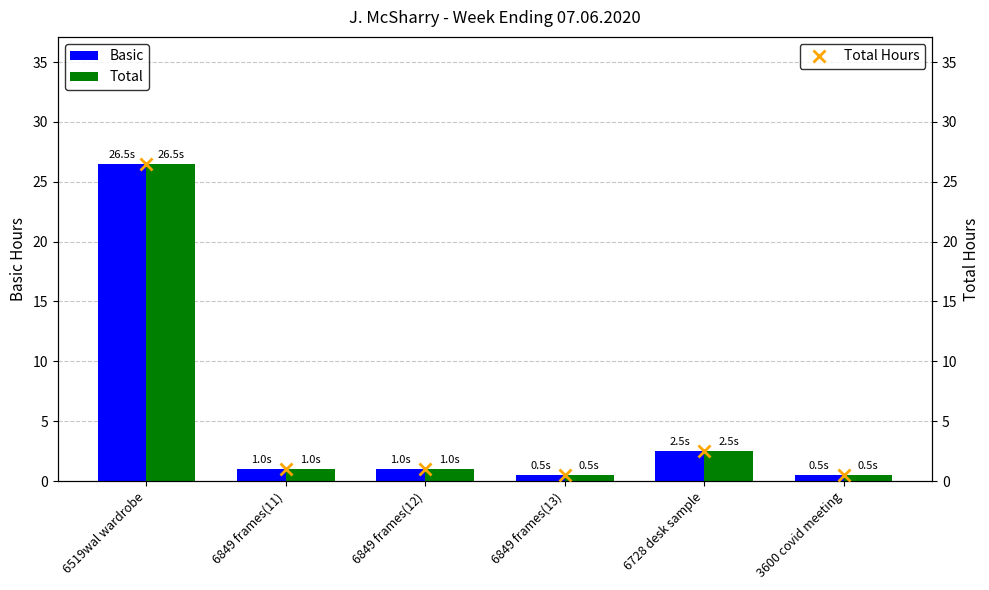

How many data points in Basic are less than 1?

2